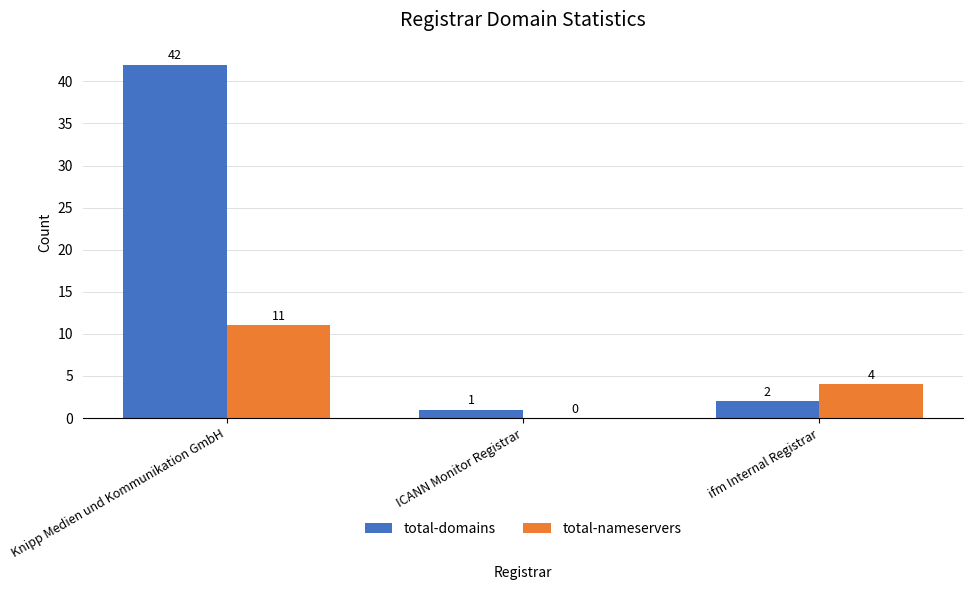

At which label is total-domains closest to 21?

ifm Internal Registrar